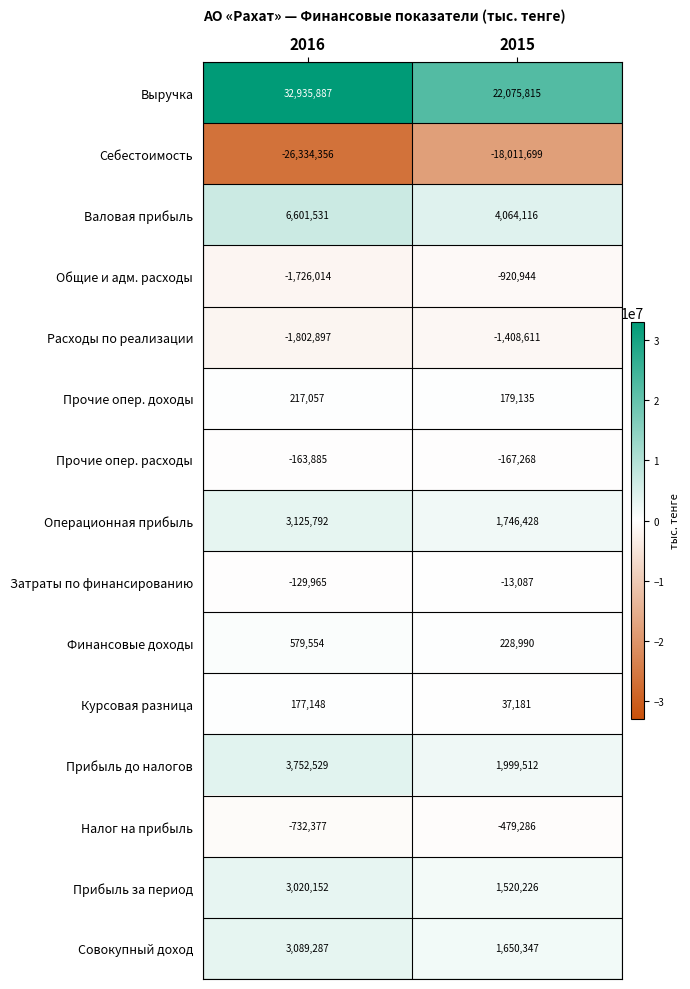

Is it true that Общие и адм. расходы equals -2609008 at 2016?

False